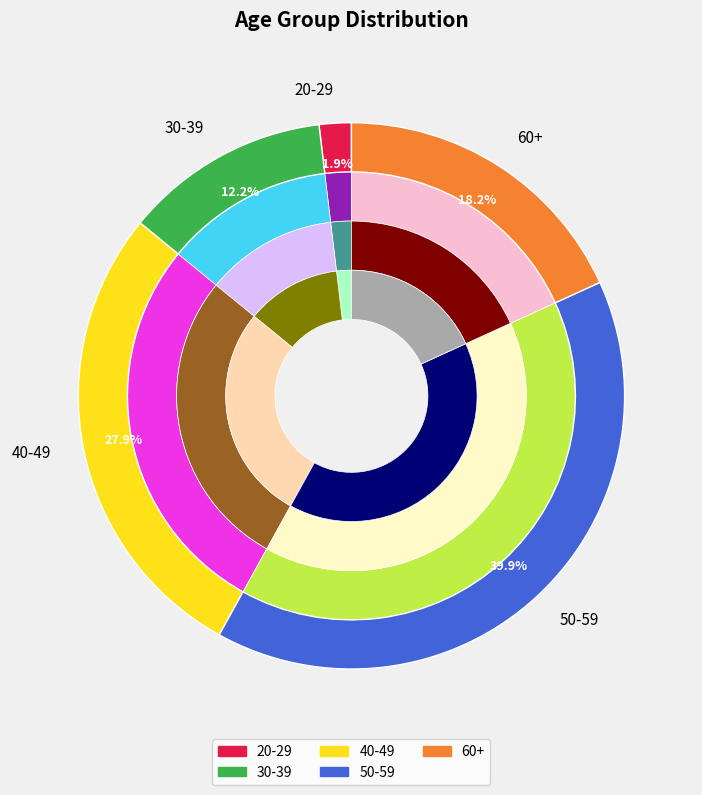

Is it true that 30-39 is 19% of the pie?

False